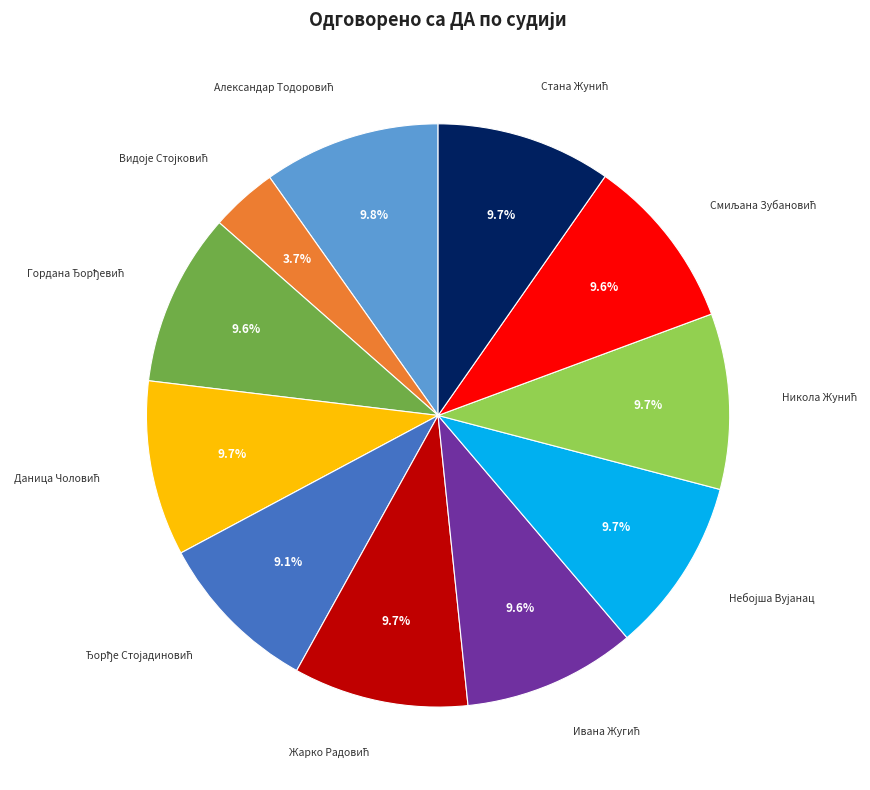

Is there a majority slice in this chart?

No